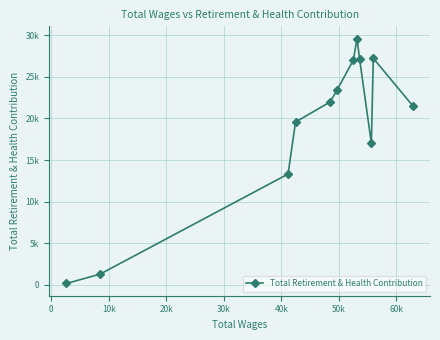

True or false: the data shows 652 at 10.

False